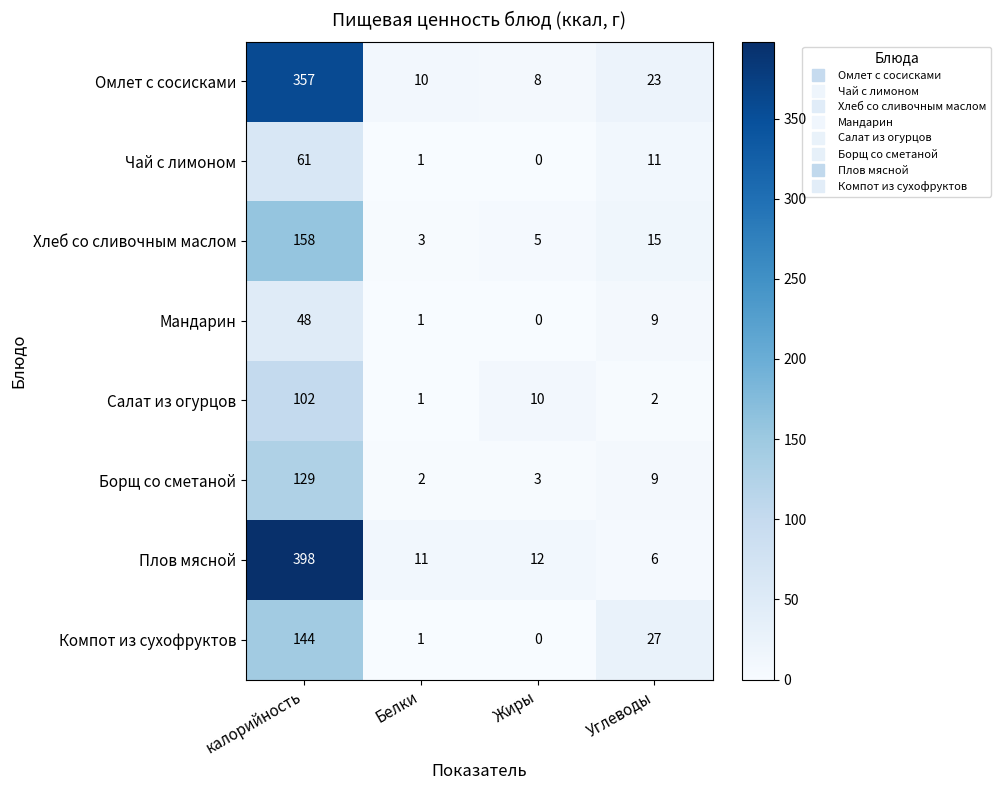

What is the total value across all series at Белки?

30